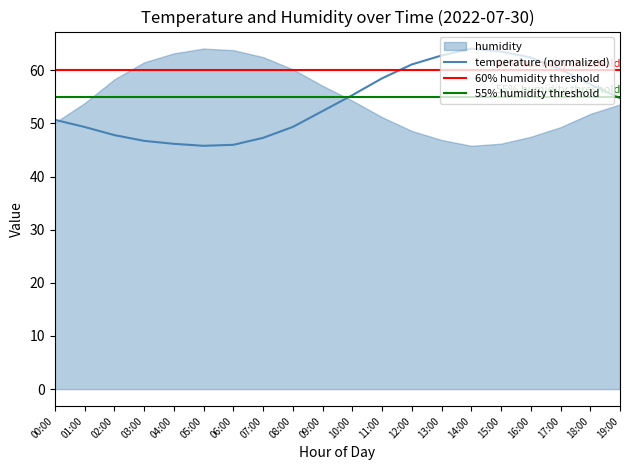

At which label does temperature (normalized) first exceed 54?

10:00